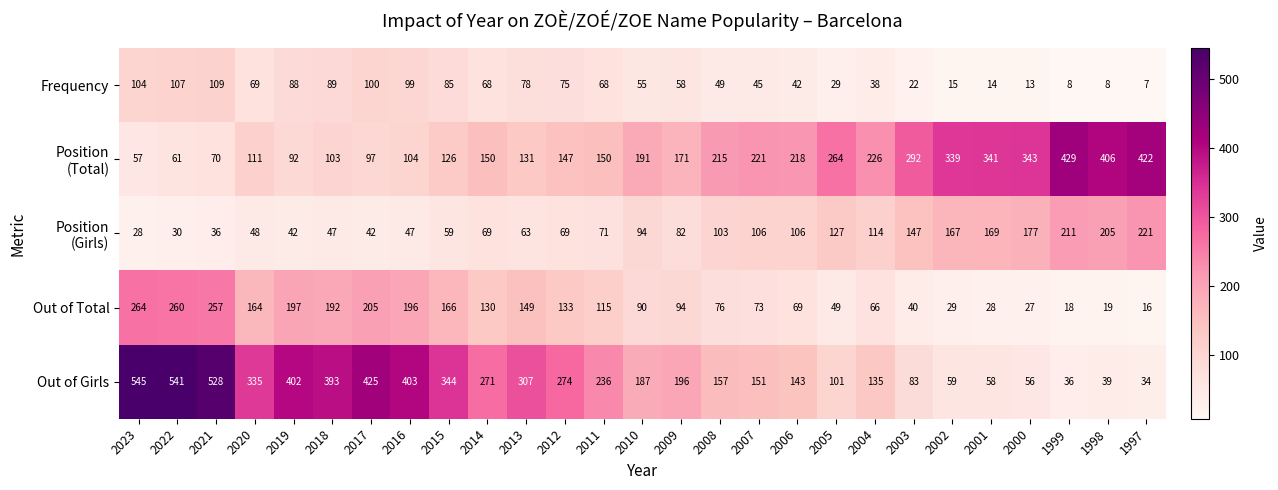

What is the average value of the Out of Girls series?

238